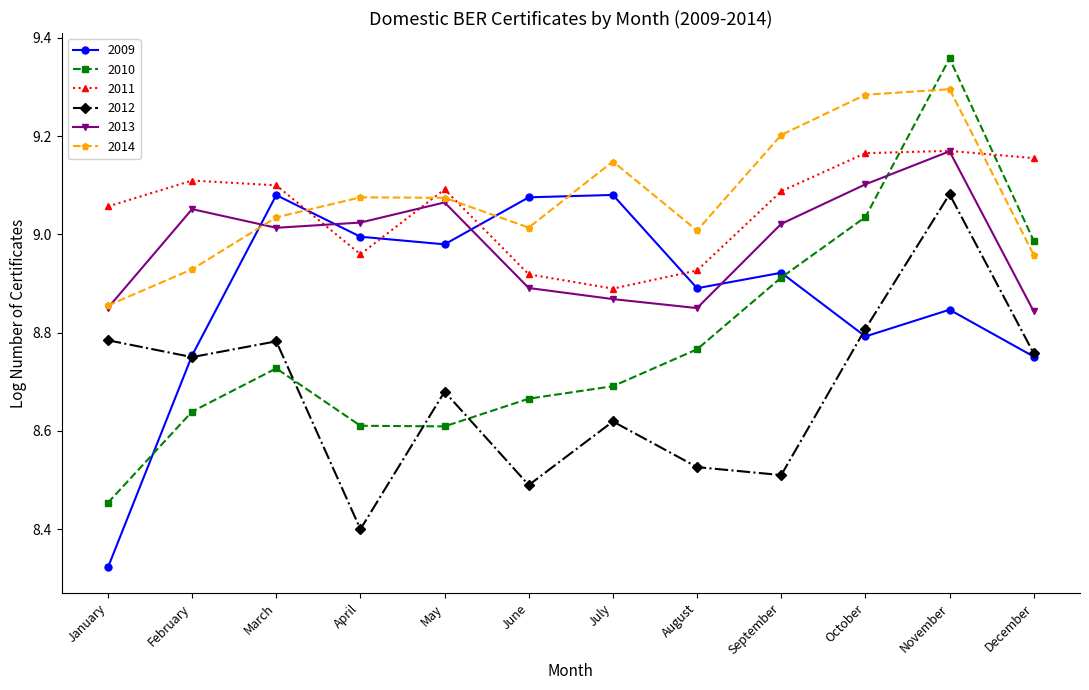

What are all the series names shown in the legend?

2009, 2010, 2011, 2012, 2013, 2014